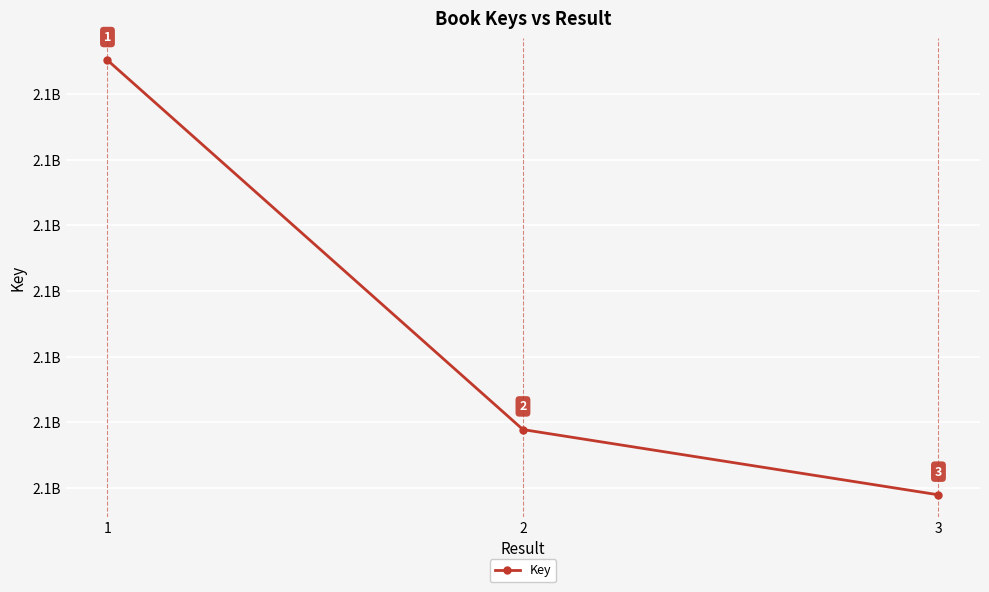

What is the difference between the values at 3 and 1?

3311